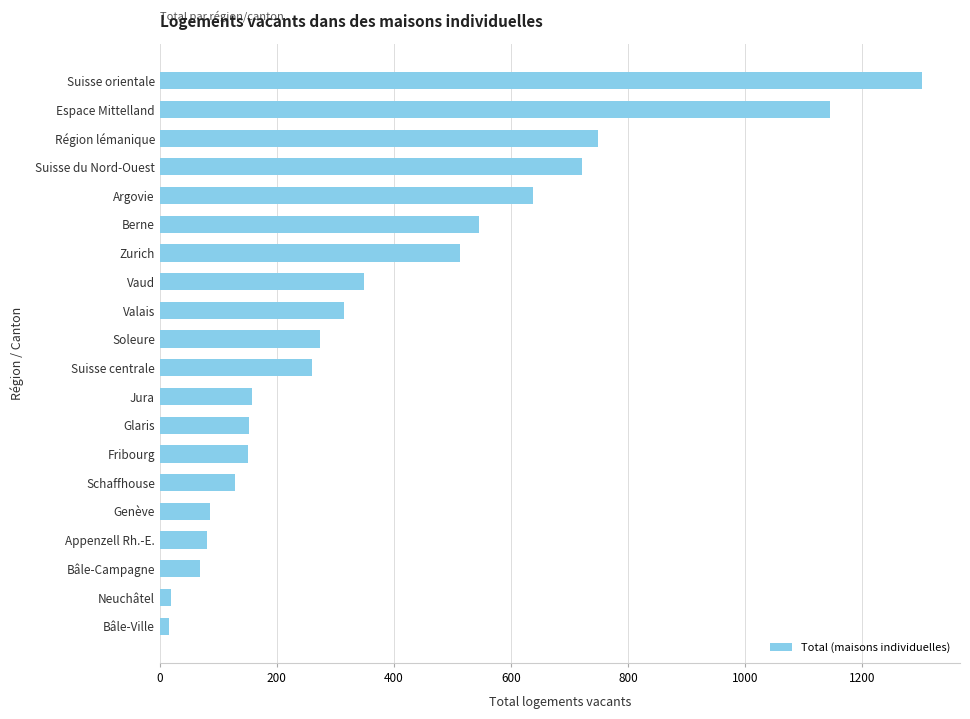

What is the label of the 17th bar from the top?

Appenzell Rh.-E.